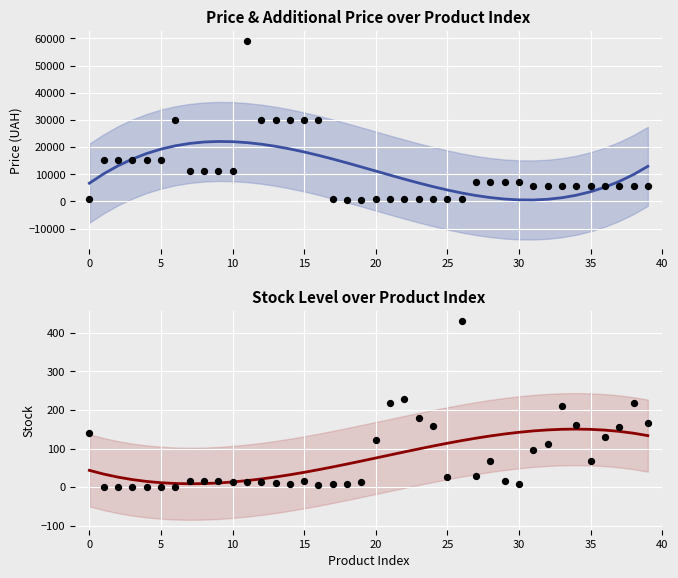

Which series reaches the maximum Y coordinate?

Ціна